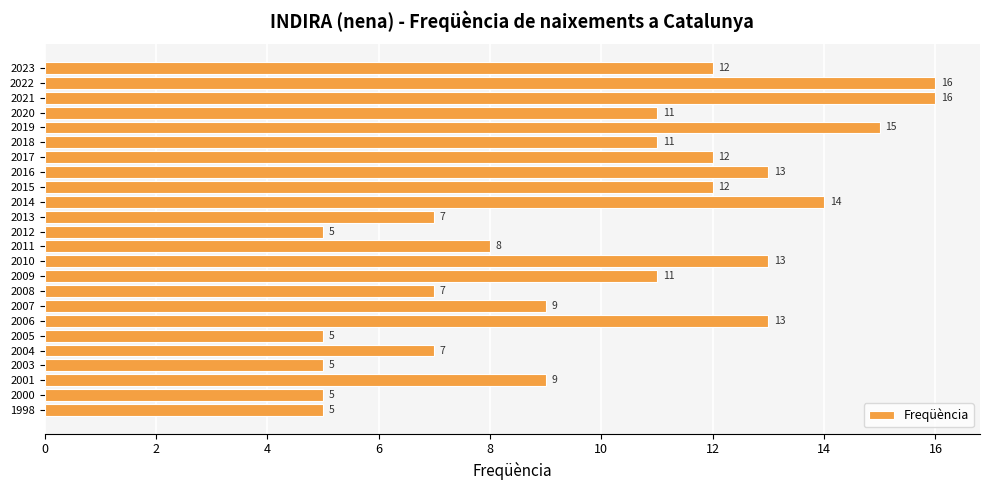

What is the value of the 10th bar from the top?

14